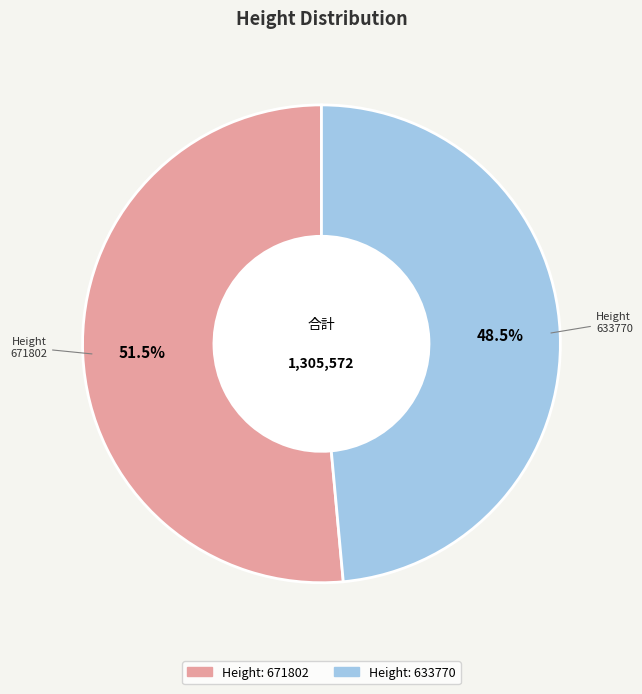

Does any single category account for the majority?

Yes